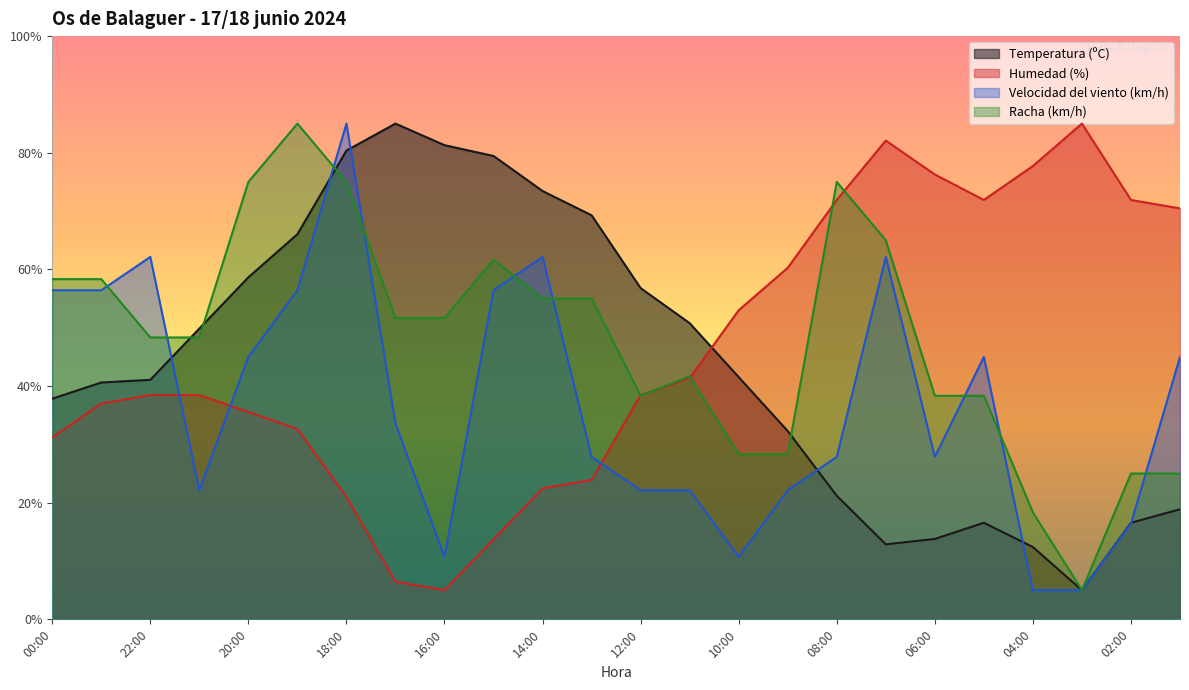

Is it true that Racha (km/h) equals 14.5 at 11:00?

False